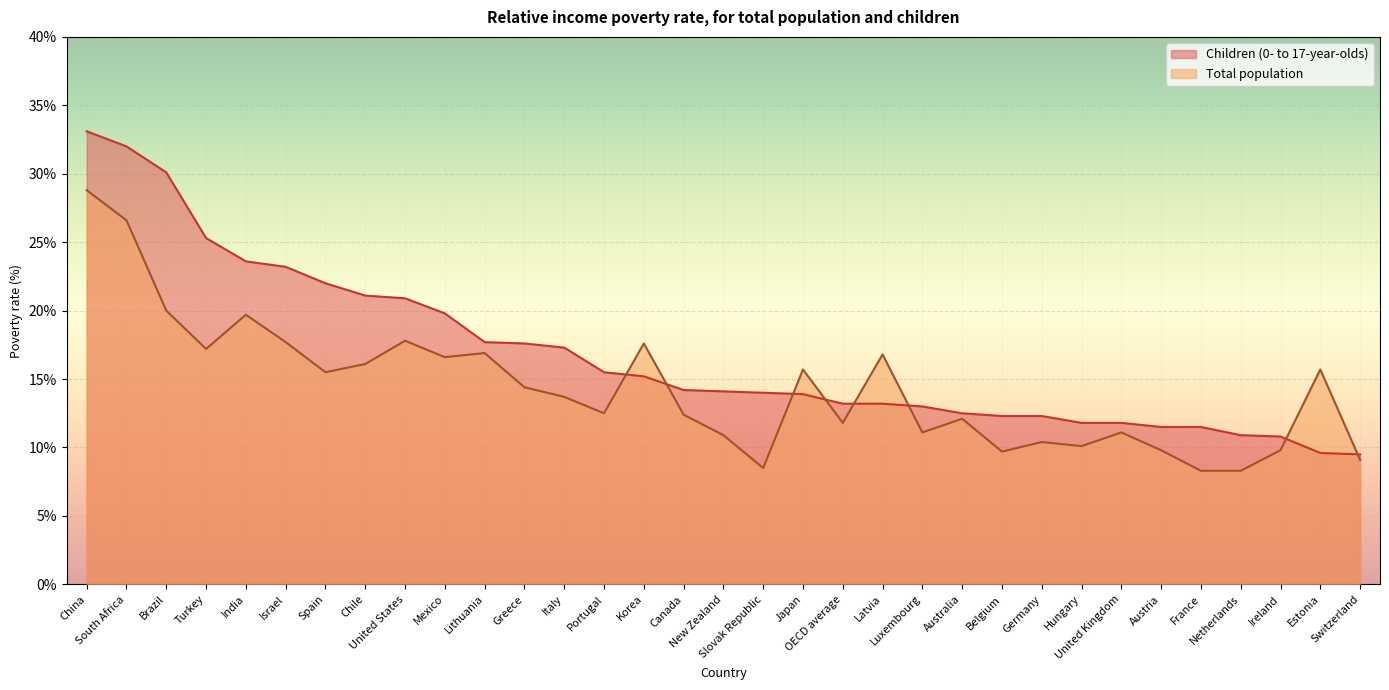

What is the sum of the Children (0- to 17-year-olds) values at Latvia and Germany?

25.5